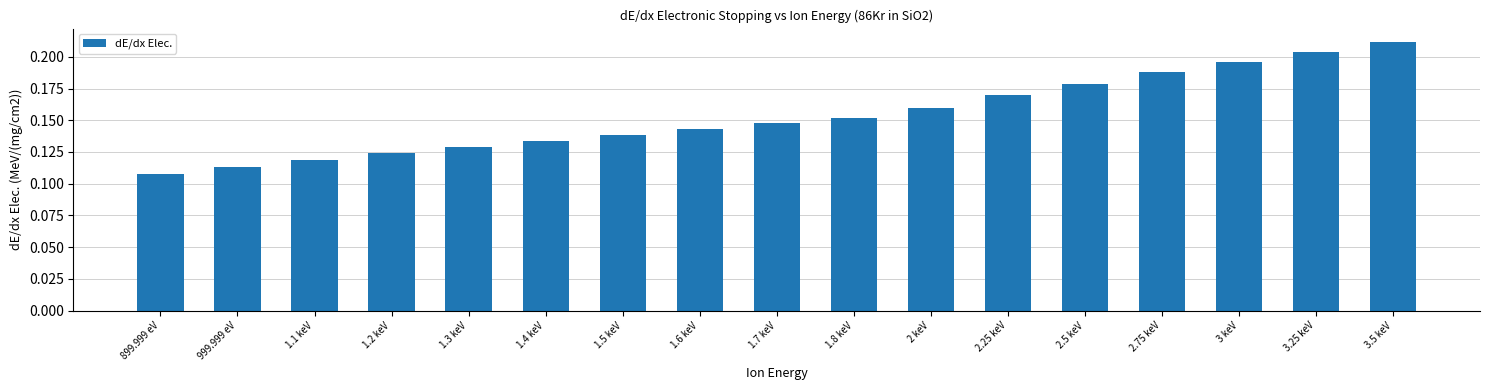

What is the label of the 1st bar from the left?

899.999 eV